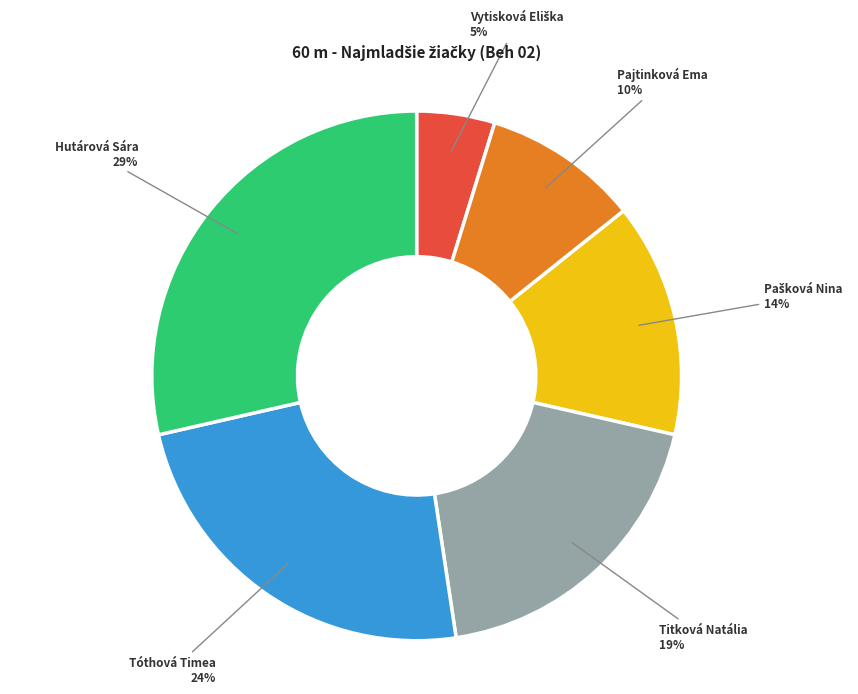

To the nearest percent, what is the difference between the largest and smallest slice percentages?

24%